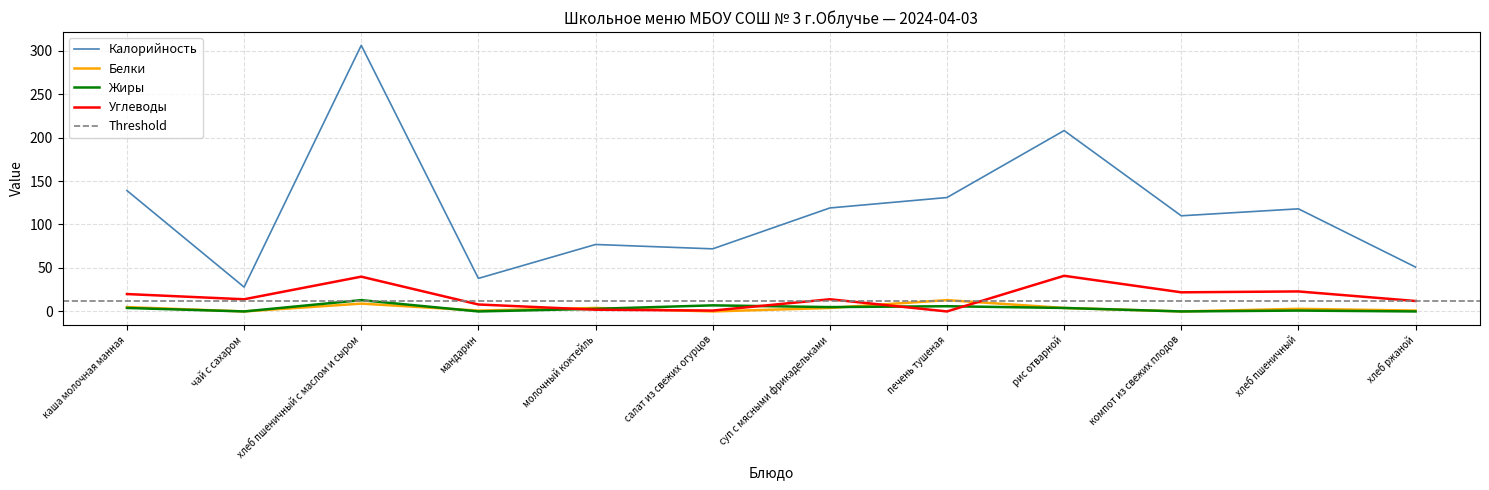

What is the label of the 12th point from the left?

хлеб ржаной